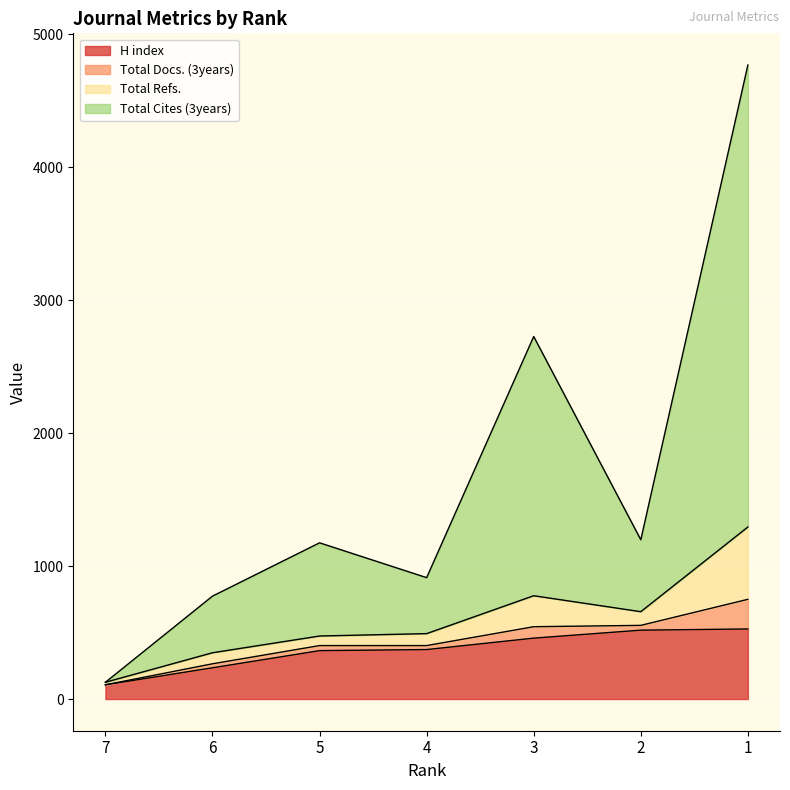

What is the maximum value for H index?

527